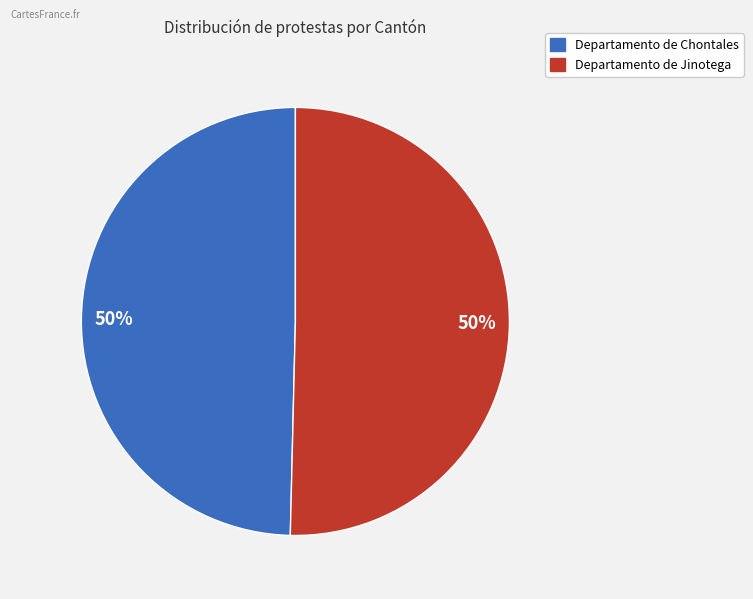

Approximately how many times larger is the value at Departamento de Jinotega compared to Departamento de Chontales?

1.0